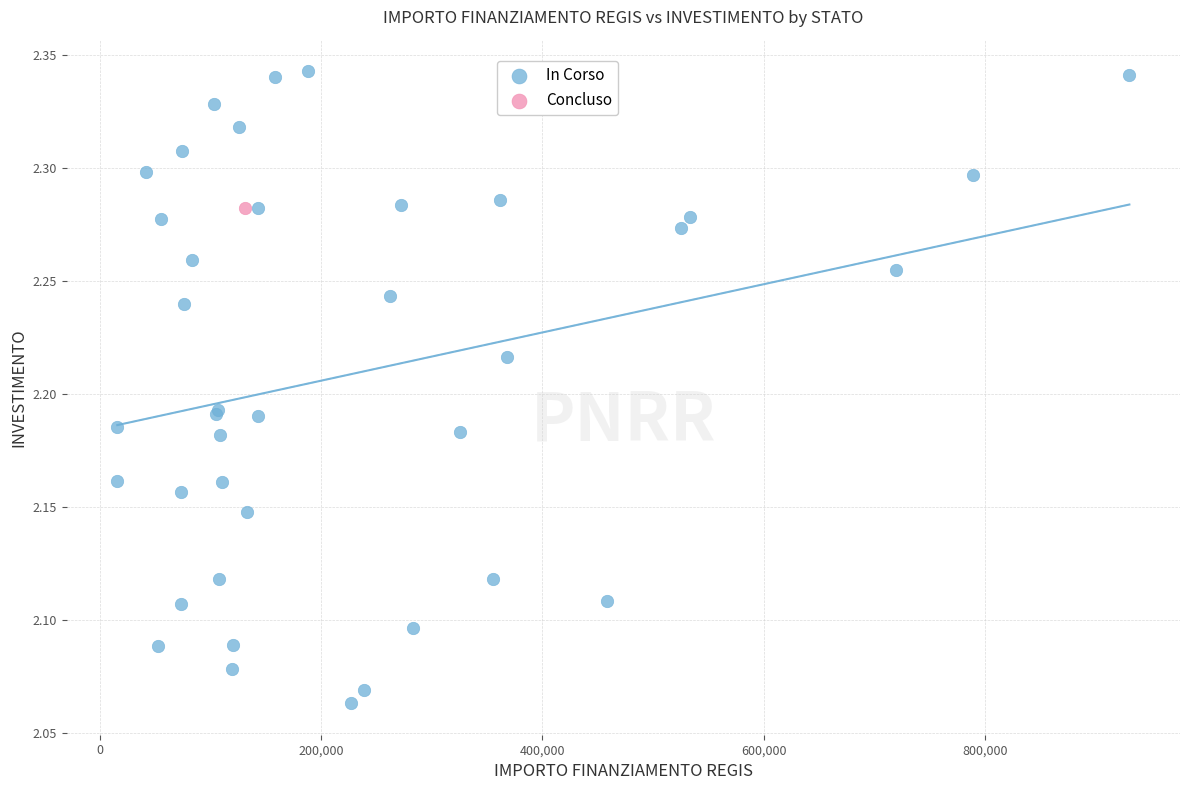

What are all the series names shown in the legend?

In Corso, Concluso